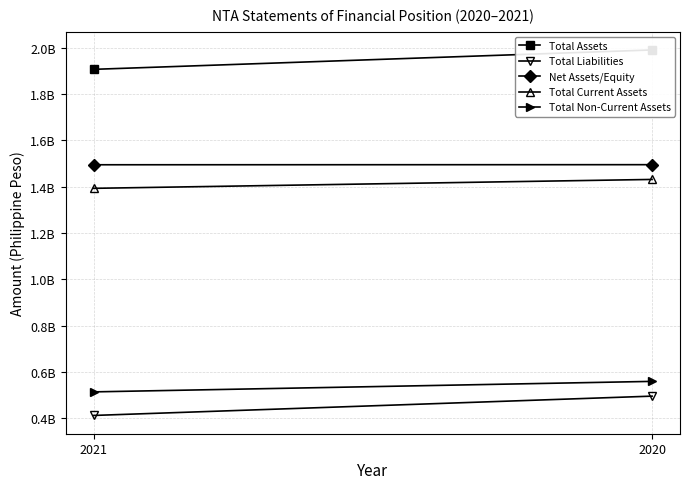

Which series has the largest total across all categories?

Total Assets